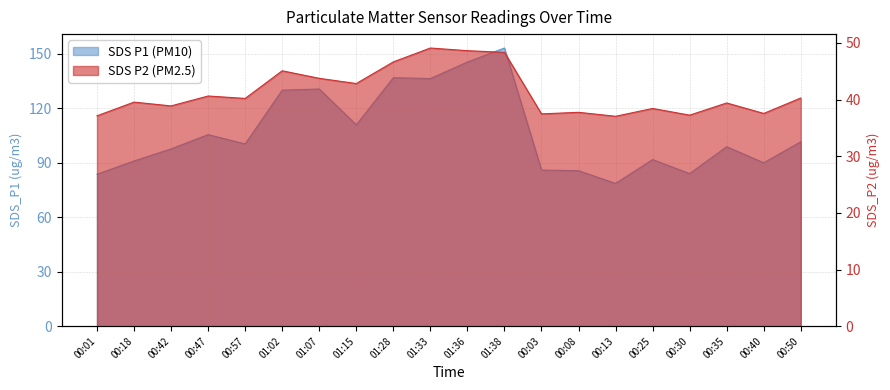

What is the highest value of the SDS_P1 series?

153.3